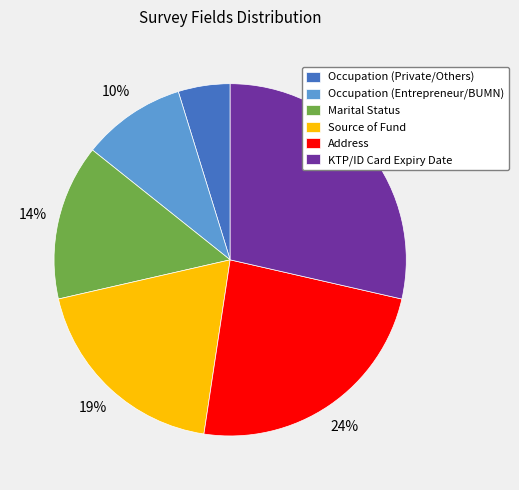

Count the number of slices in the pie.

6